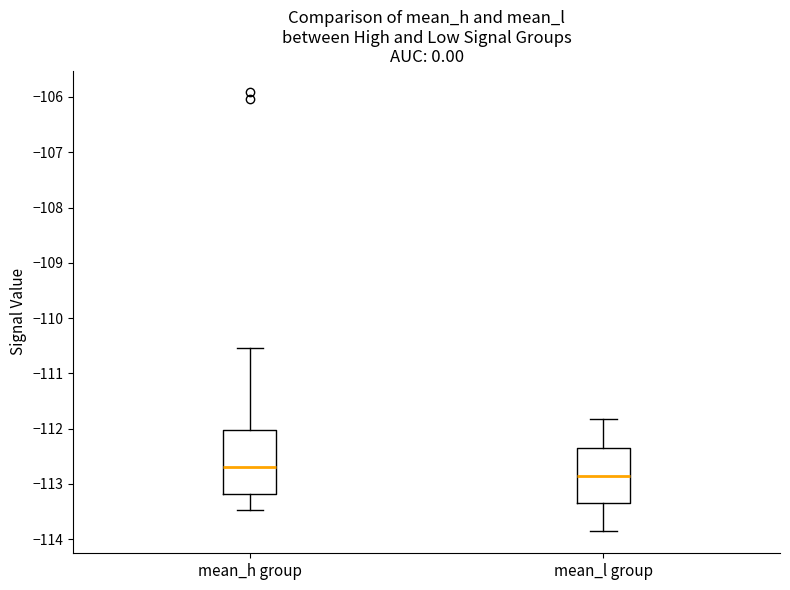

Which box has the lowest median line?

mean_l group